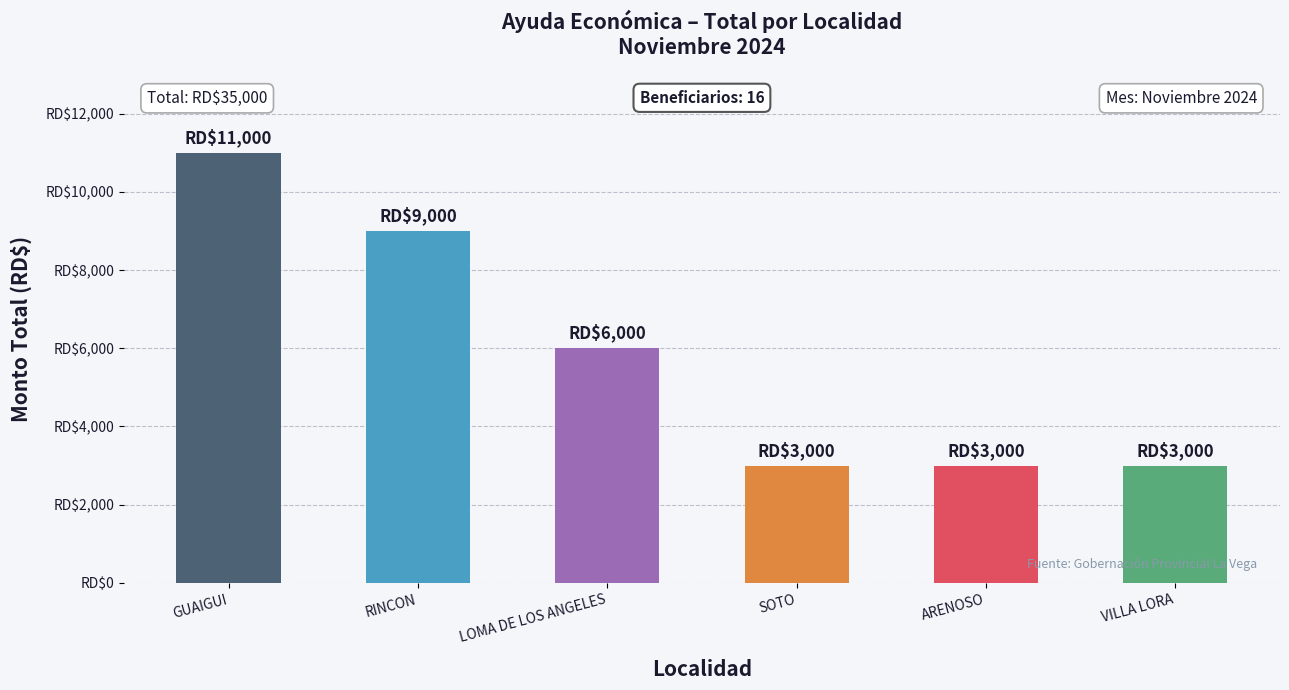

What is the sum of all values?

35000